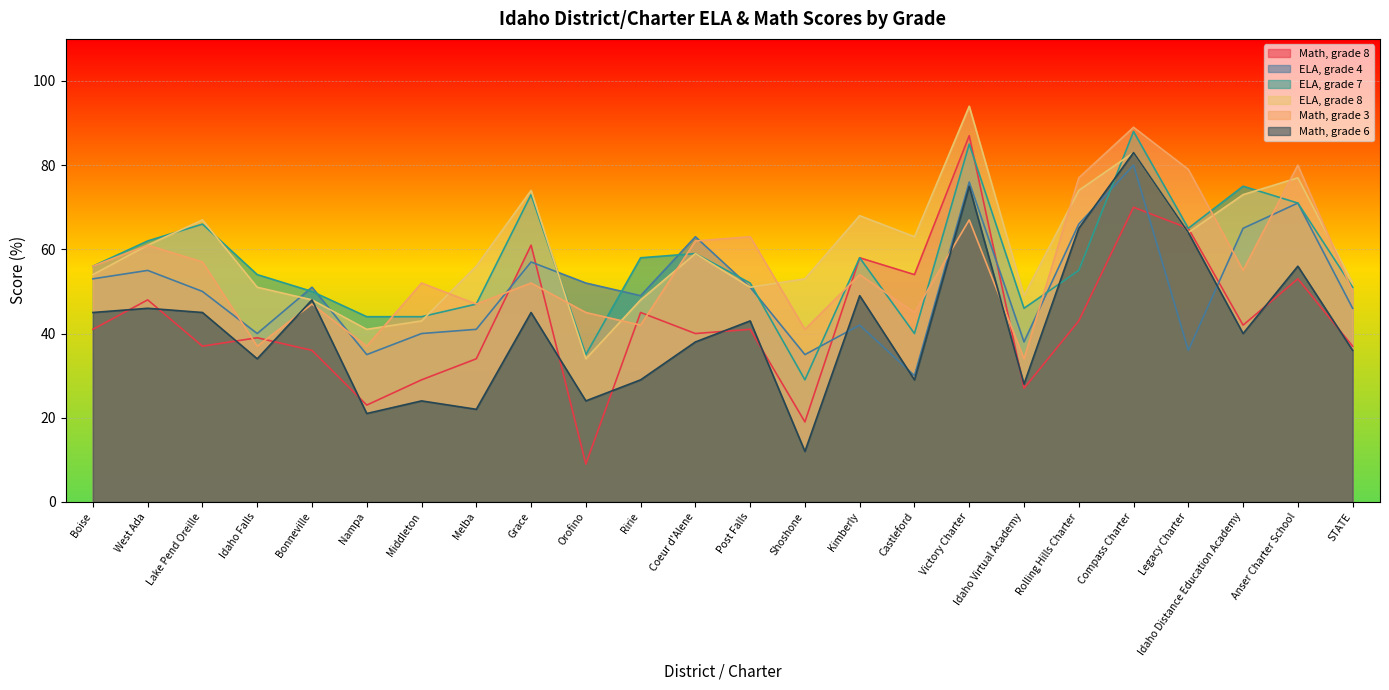

At which category is the sum across all series the highest?

Compass Charter